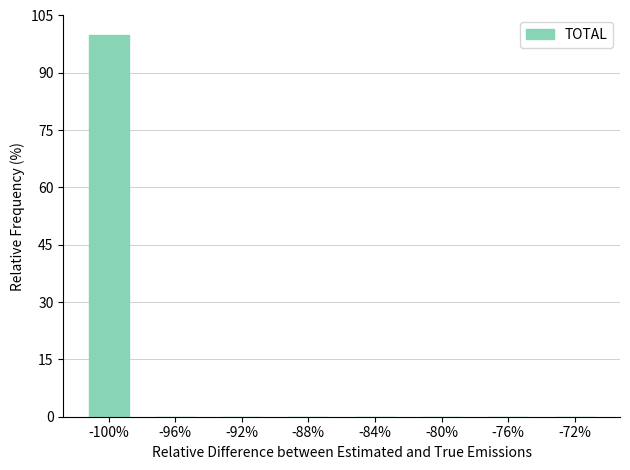

Count the number of categories in the chart.

8